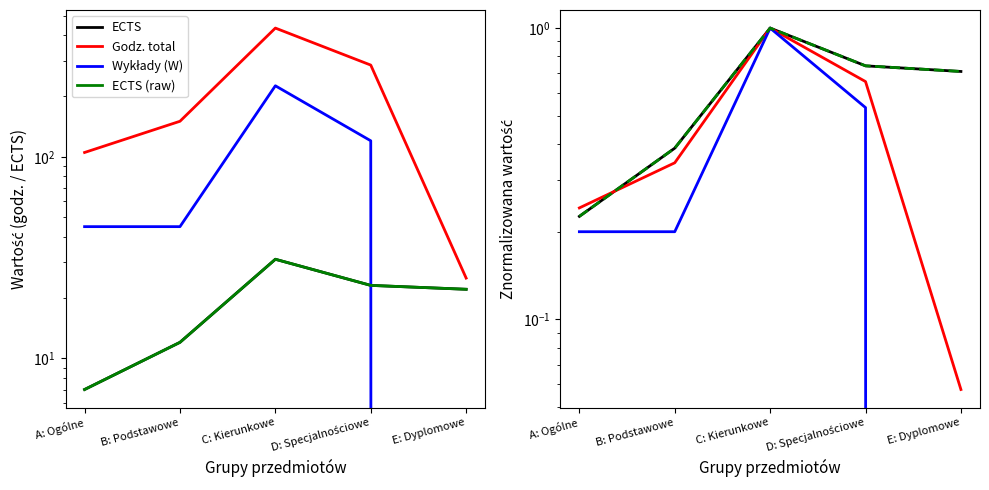

The value of ECTS (raw) at A: Ogólne is 7.0. True or false?

True